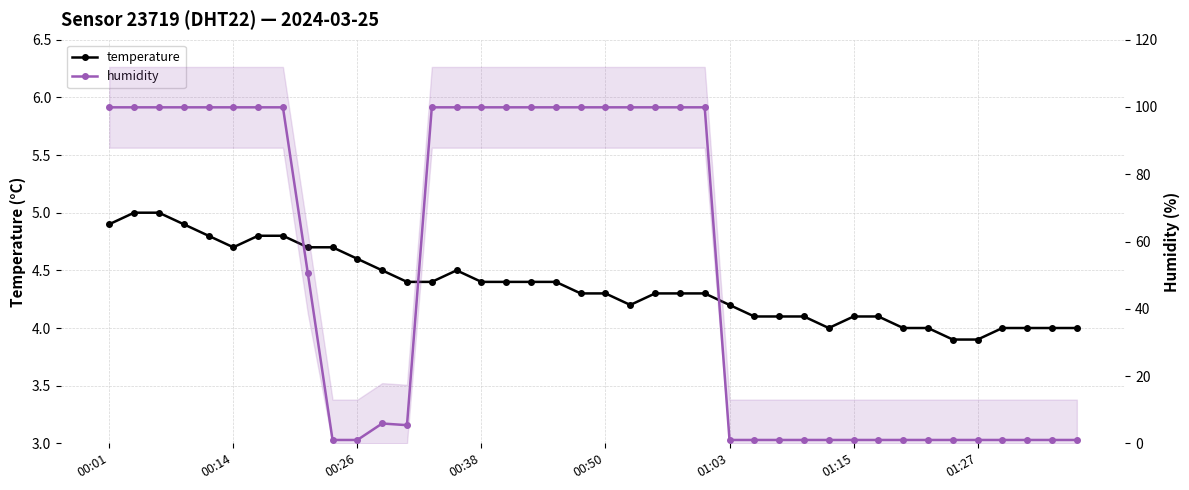

At which category does humidity reach its first local valley?

12